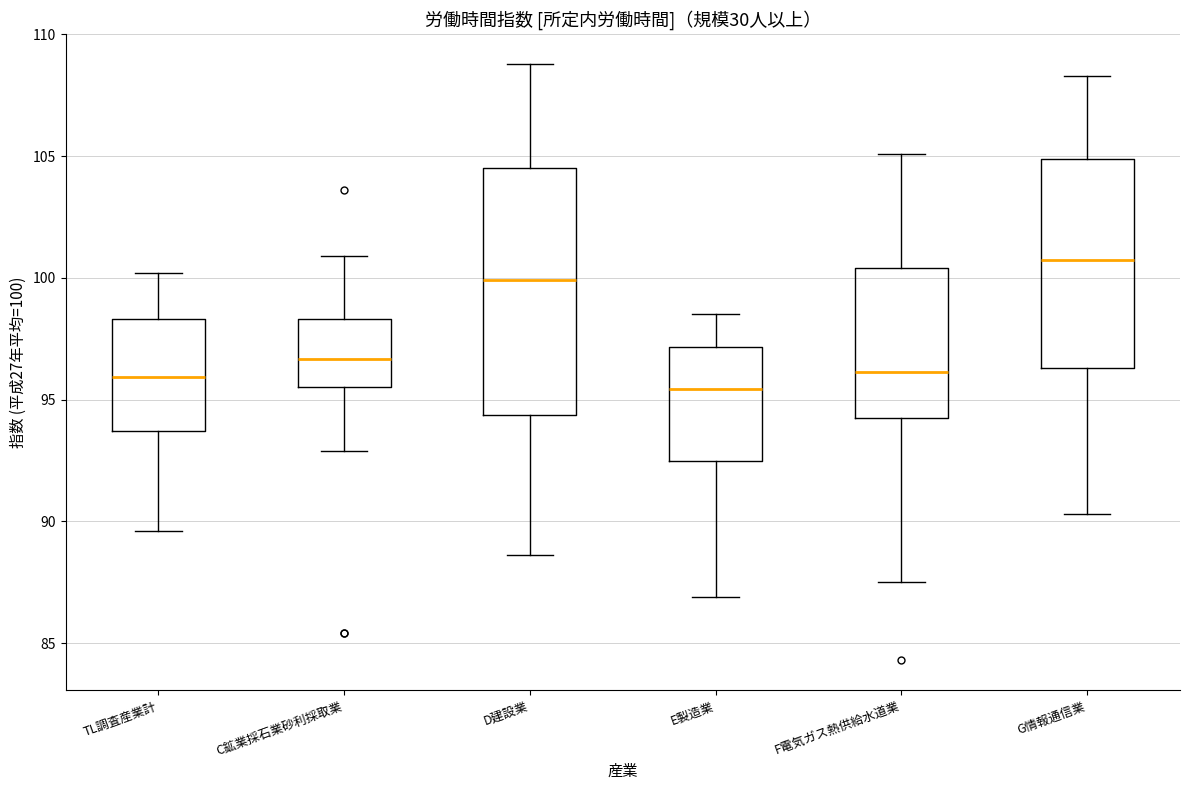

Which box is the tallest, from its lower edge to its upper edge?

D建設業